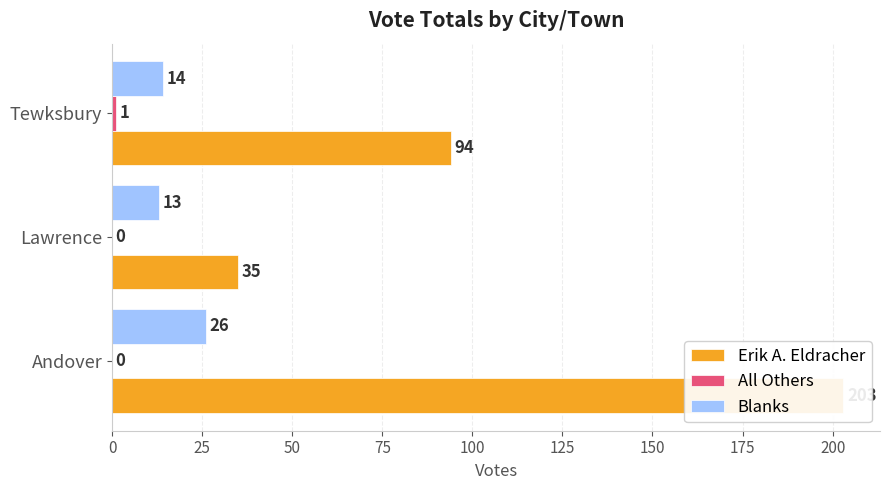

What is the value of the Erik A. Eldracher bar at the 2nd from the left?

35